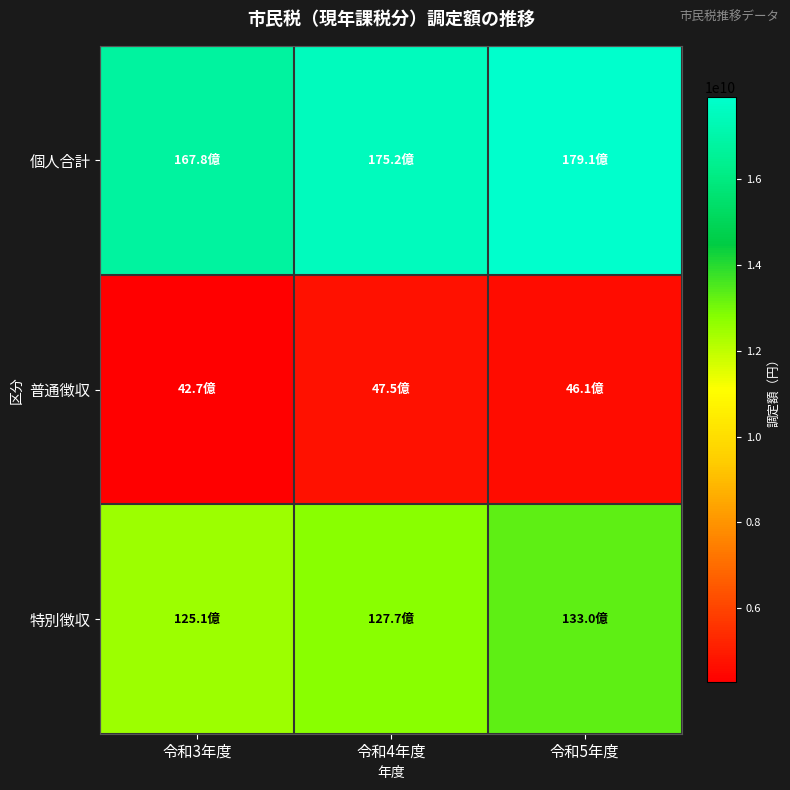

At which category is the sum across all series the highest?

令和5年度